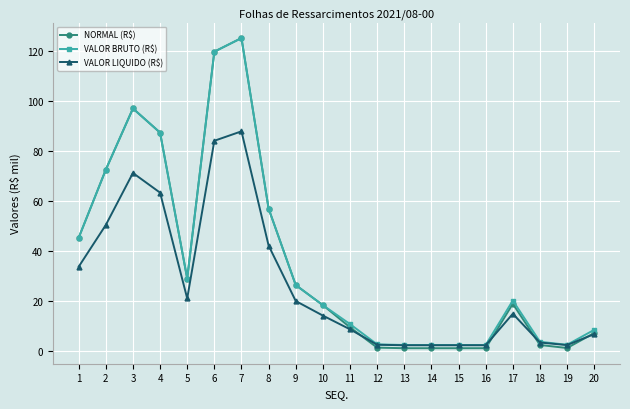

How many distinct data groups are displayed?

3